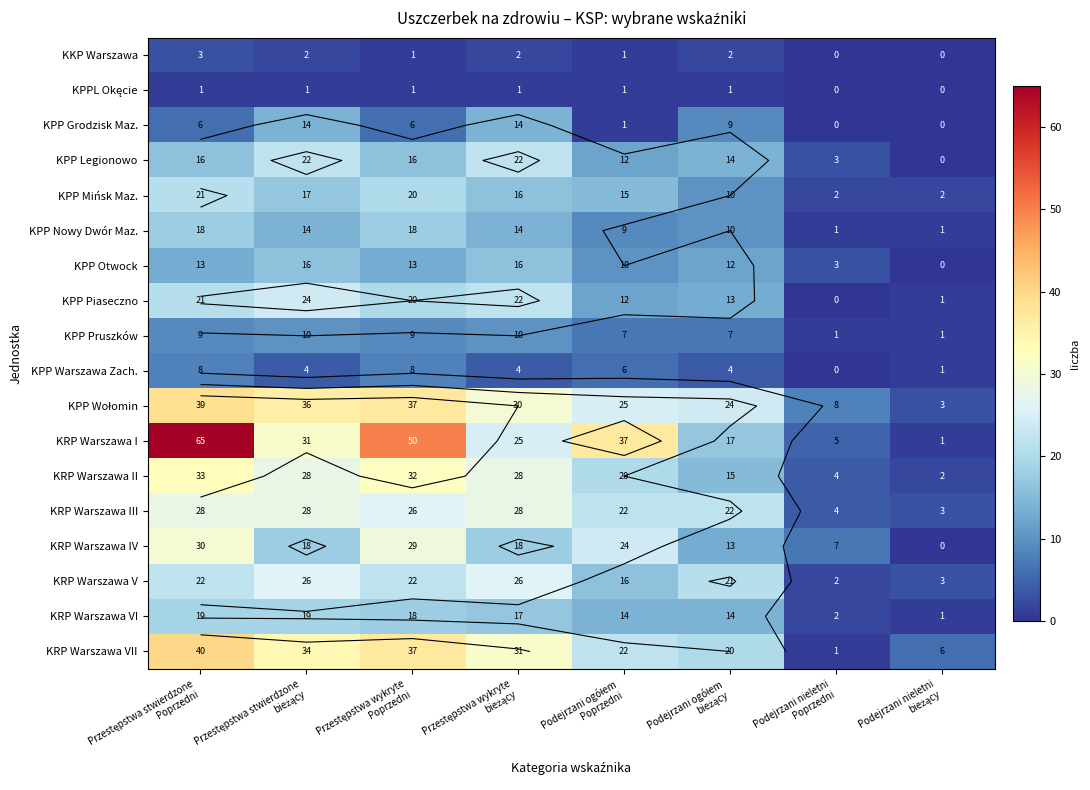

Which series changed the most between Przestępstwa wykryte Poprzedni and Podejrzani nieletni bieżący?

KRP Warszawa I